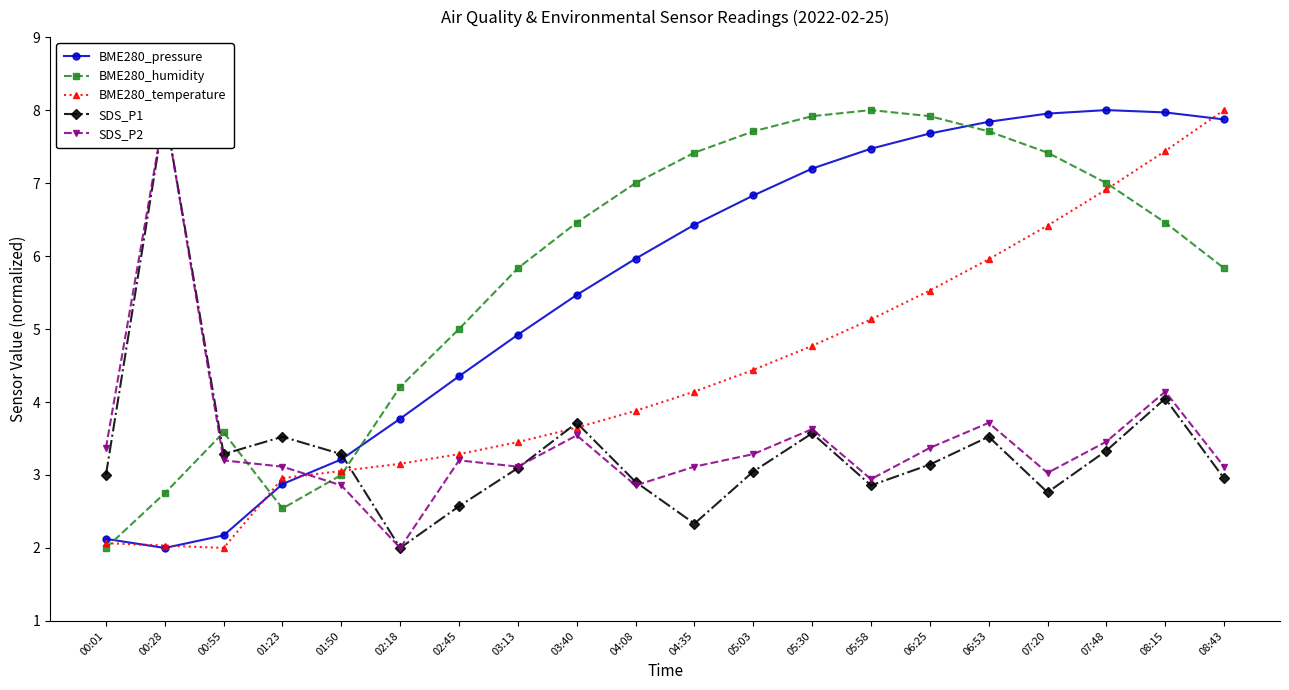

What is the spread (max minus min) of values at 07:20?

5.2